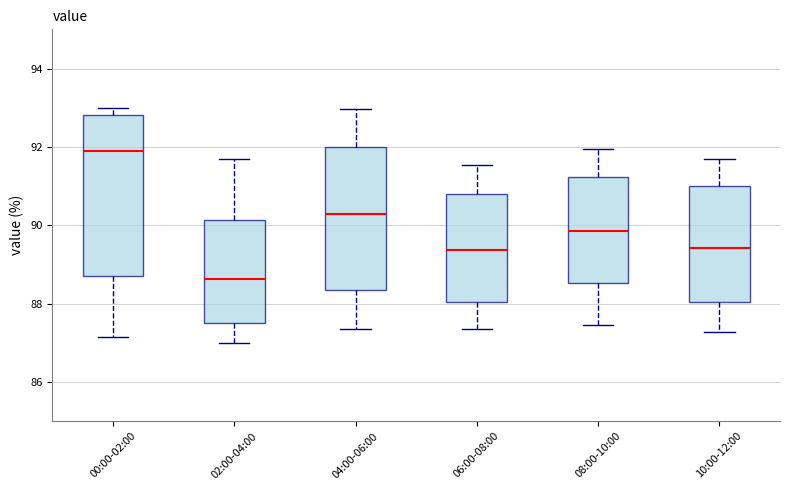

Where is the lower edge of the box for 08:00-10:00 on the y-axis? The values are not printed on the chart, so give them approximately, as read against the axis.

88.6